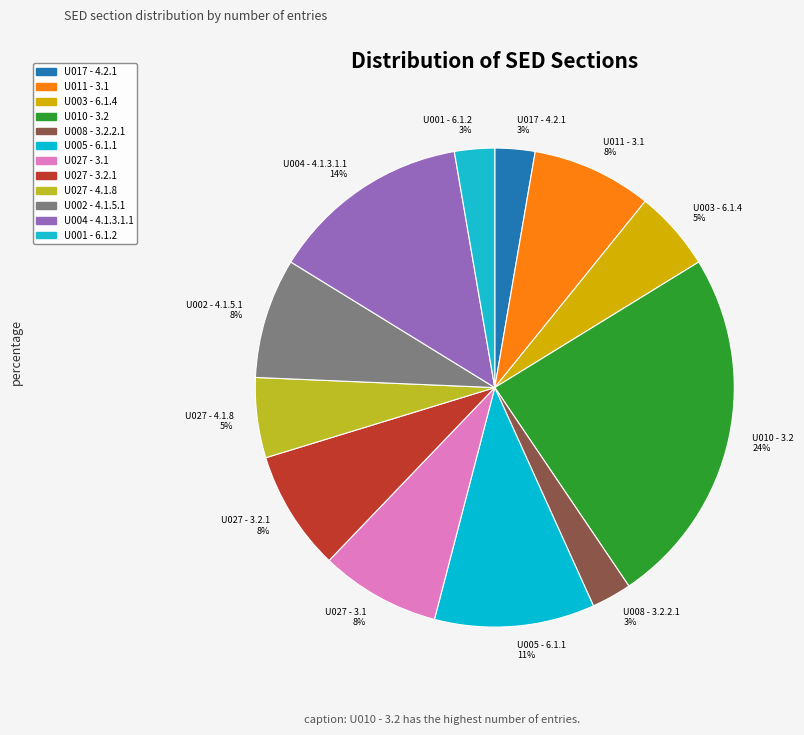

The U027 - 4.1.8 slice represents 5% of the pie. True or false?

True